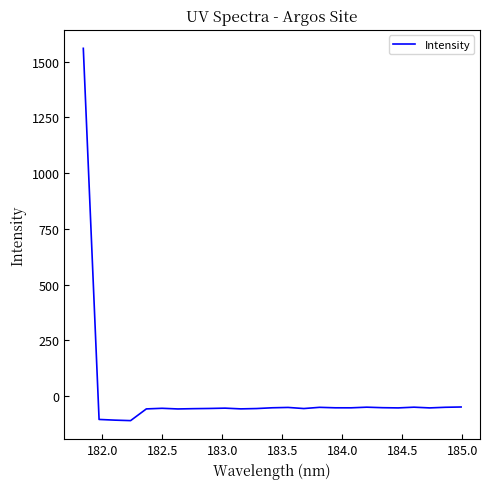

What is the greatest value displayed?

1559.8